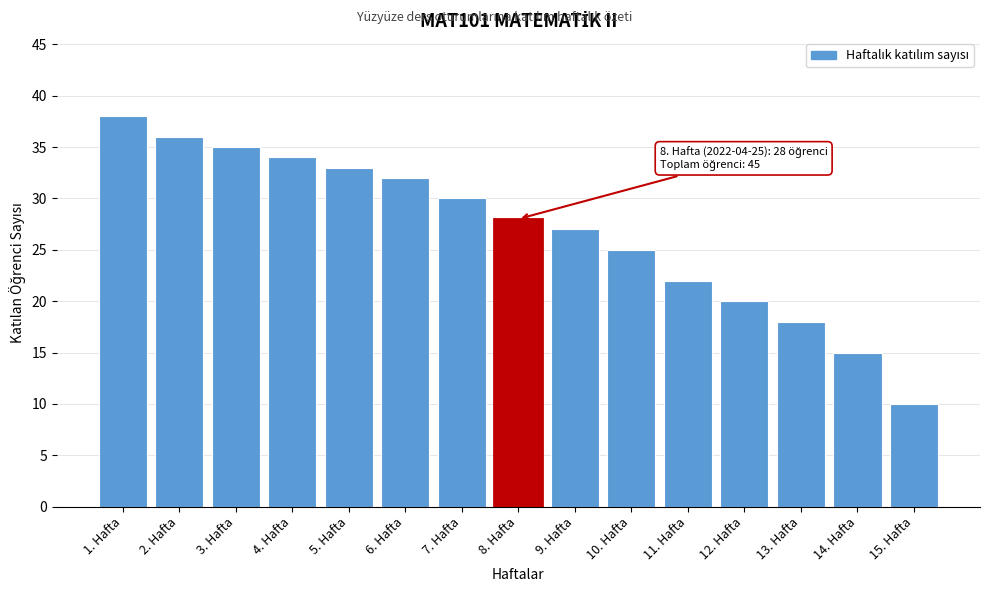

Reading right to left, transcribe all the data shown in this chart.

10	15	18	20	22	25	27	28	30	32	33	34	35	36	38